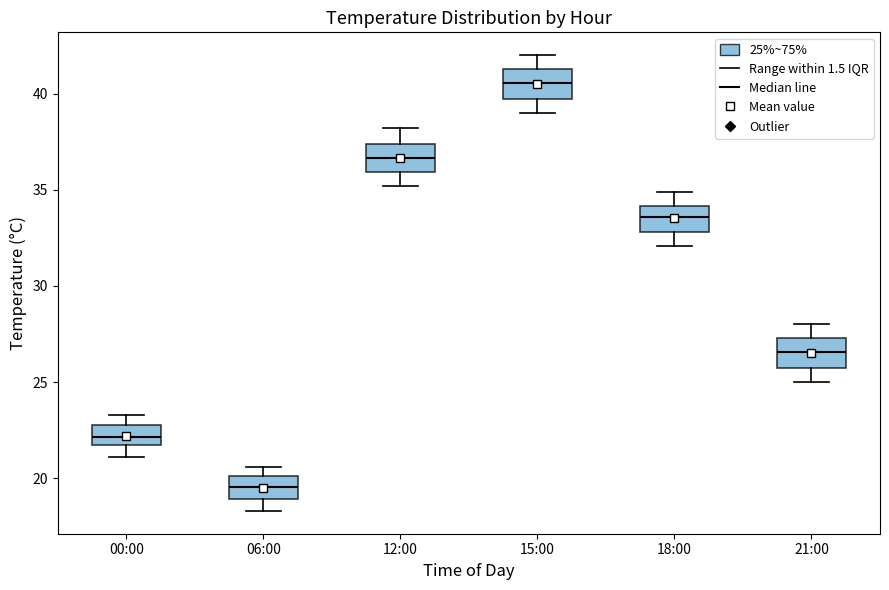

Reading left to right, read every box against the y-axis: the position of its median line, the range the box covers, and the ends of its whiskers. The values are not printed on the chart, so give them approximately, as read against the axis.

00:00: median 22.0, box 21.5 to 23.0, whiskers 21.0 to 23.5
06:00: median 19.5, box 19.0 to 20.0, whiskers 18.5 to 20.5
12:00: median 36.5, box 36.0 to 37.5, whiskers 35.0 to 38.0
15:00: median 40.5, box 39.5 to 41.5, whiskers 39.0 to 42.0
18:00: median 33.5, box 33.0 to 34.0, whiskers 32.0 to 35.0
21:00: median 26.5, box 25.5 to 27.5, whiskers 25.0 to 28.0